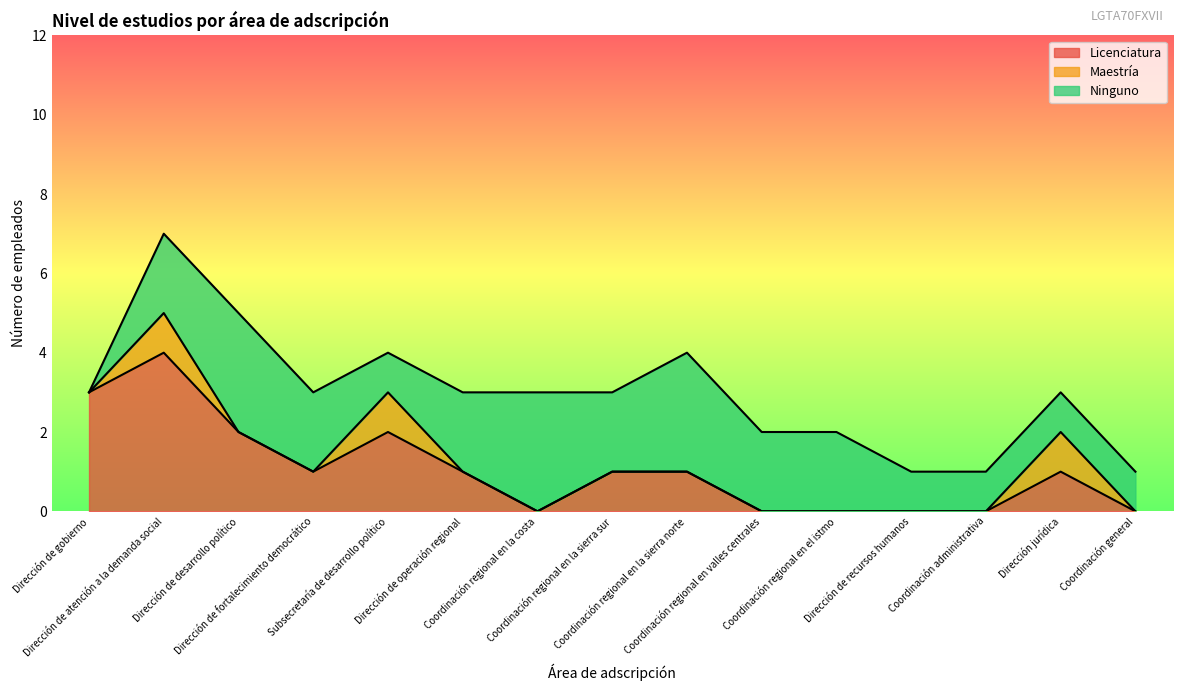

What is the total value across all series at Dirección de operación regional?

3